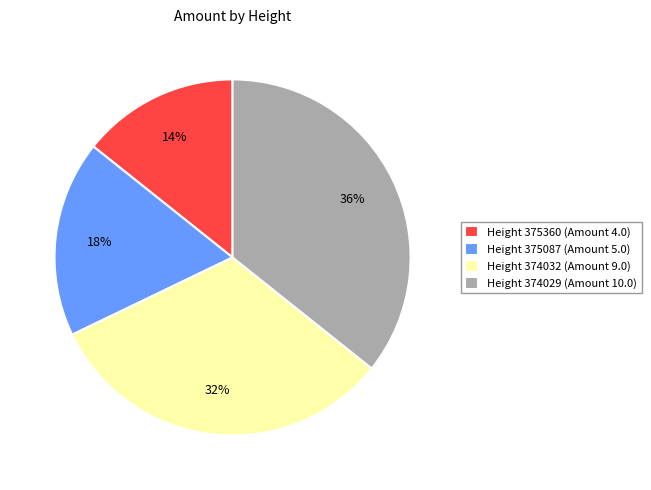

The Height 374032 (Amount 9.0) slice represents 43% of the pie. True or false?

False